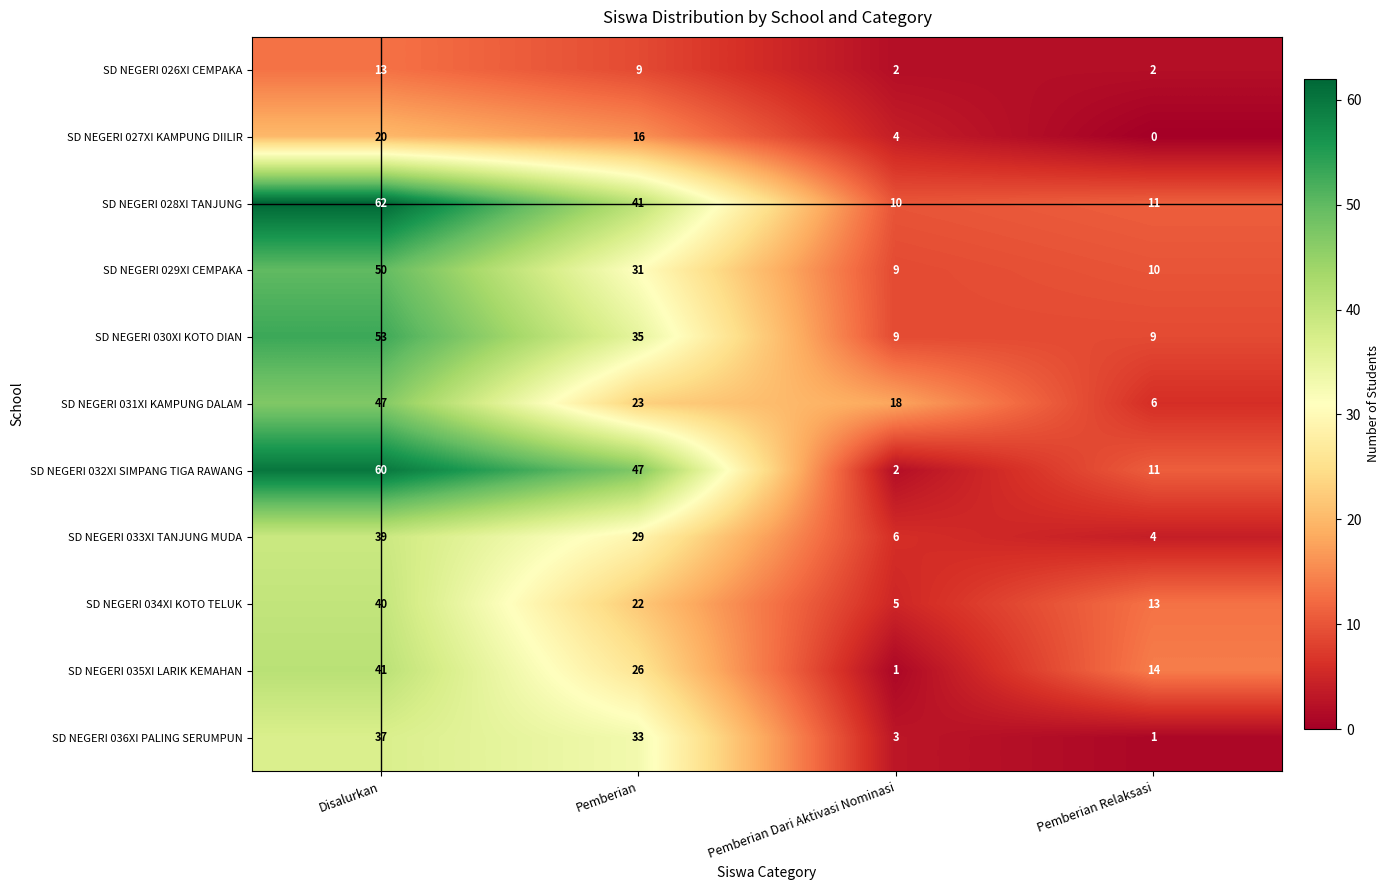

How many series are shown in this chart?

11